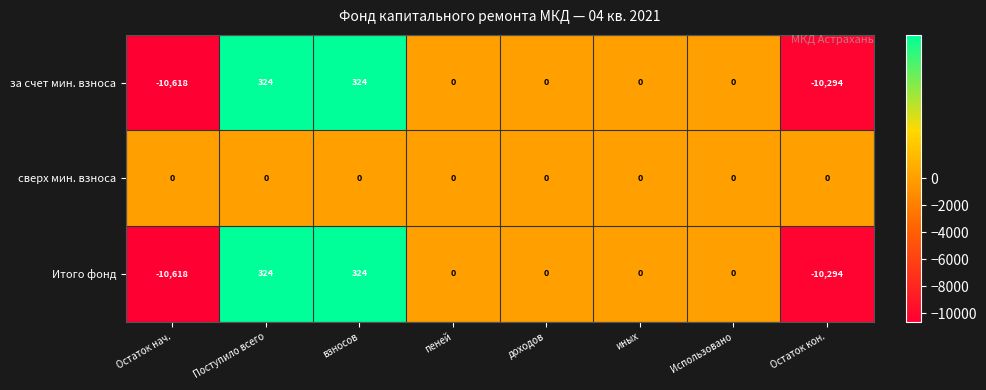

How many values in Итого фонд are below zero?

2